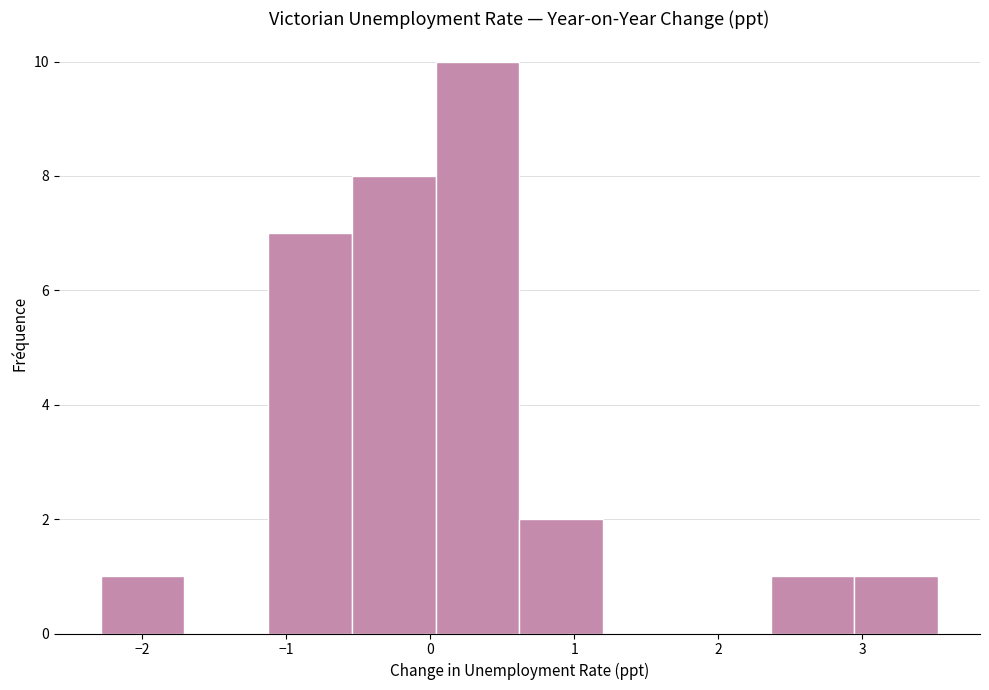

How tall is the bar that spans -1.1 to -0.5 on the x-axis? Neither the bar edges nor the heights are printed on the chart, so give them approximately, as read against the axes.

7